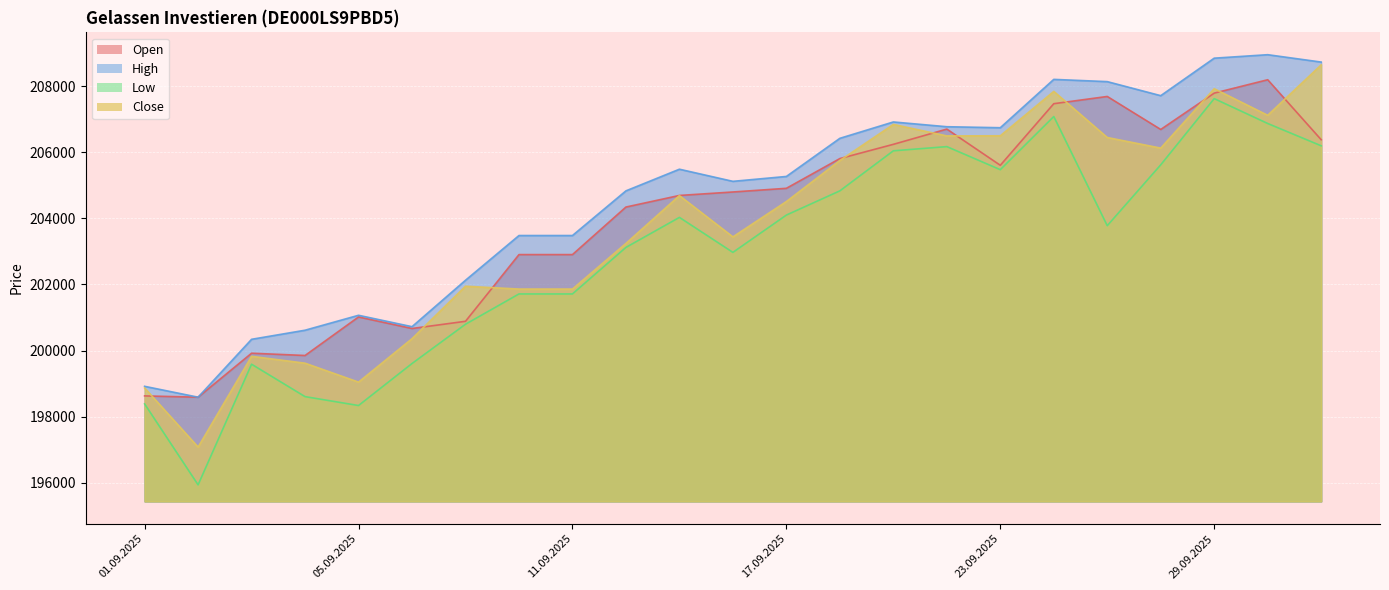

What is the sum of all Low values?

4668622